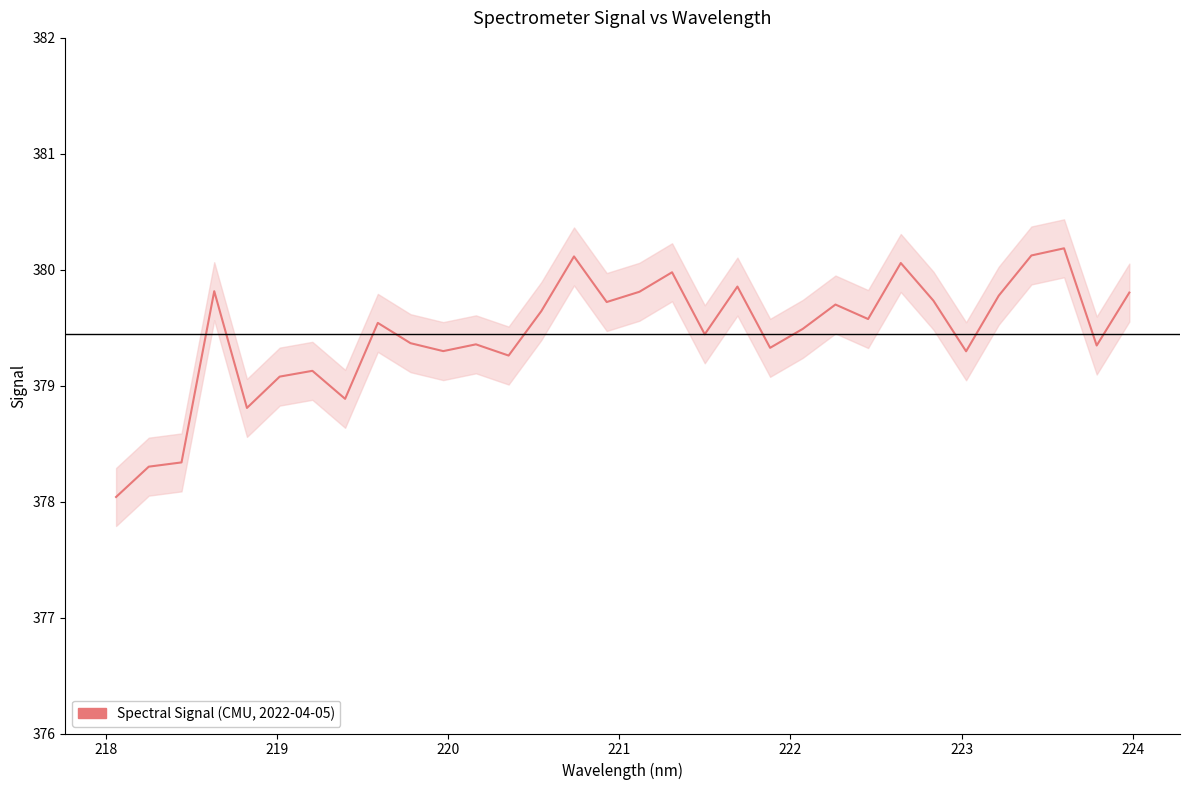

Reading left to right, list all the values displayed in this chart.

378.0	378.3	378.3	379.8	378.8	379.1	379.1	378.9	379.5	379.4	379.3	379.4	379.3	379.6	380.1	379.7	379.8	380.0	379.4	379.9	379.3	379.5	379.7	379.6	380.1	379.7	379.3	379.8	380.1	380.2	379.3	379.8